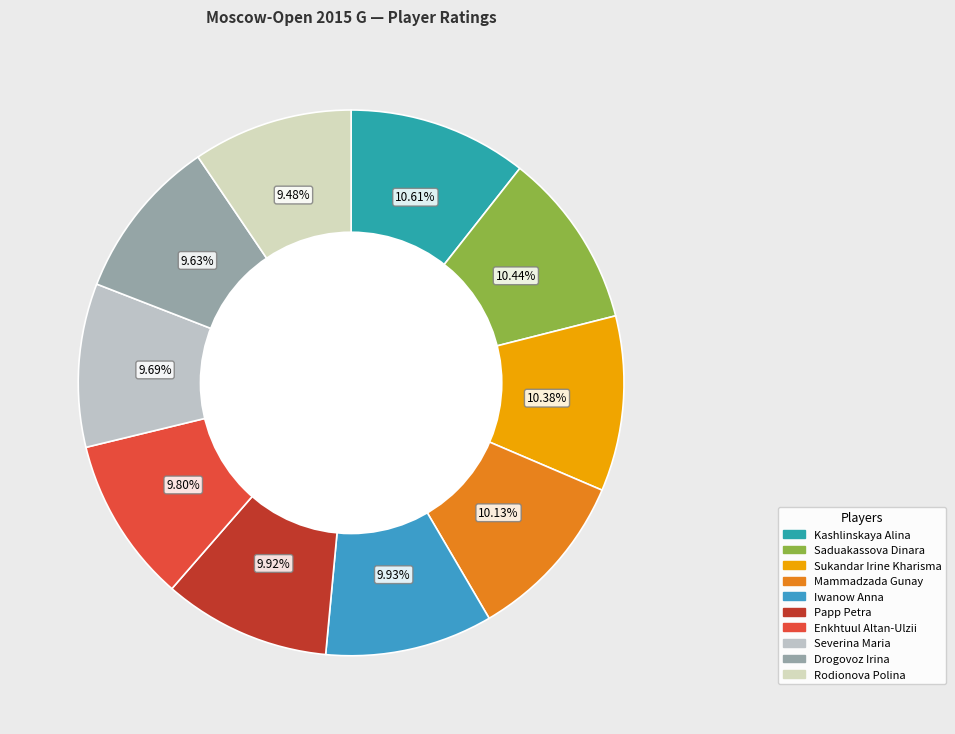

What portion of the pie excludes Enkhtuul Altan-Ulzii?

90.2%